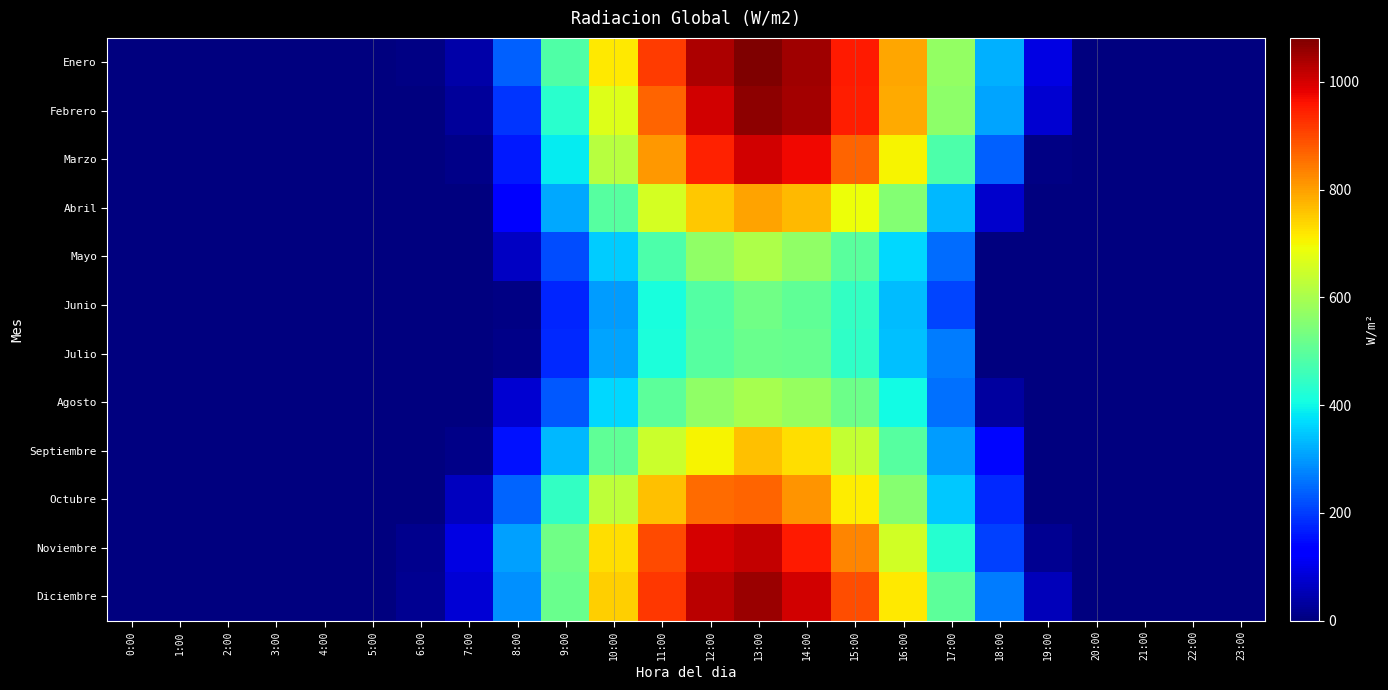

What is the maximum value shown in the chart?

1081.4